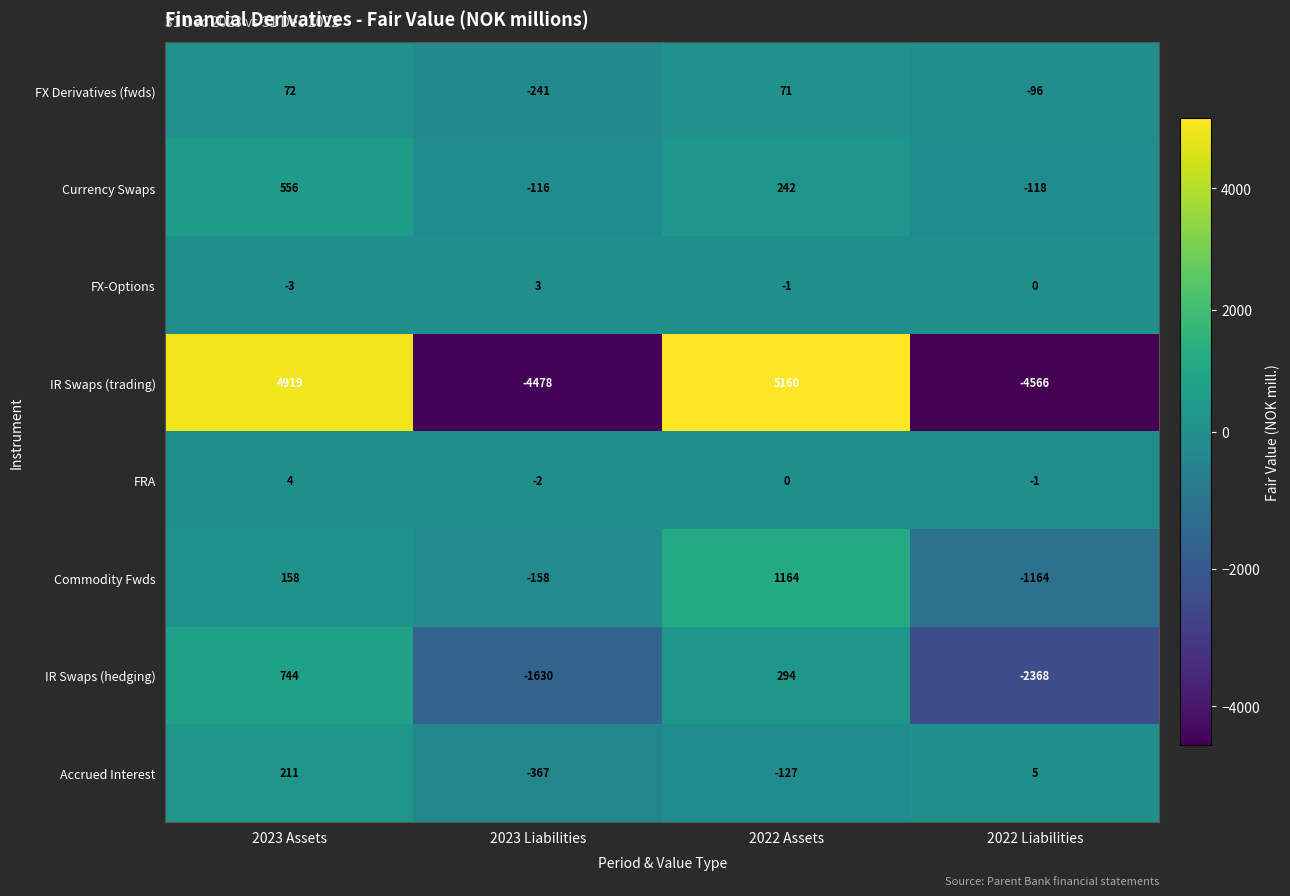

Which series has the largest range (max minus min)?

IR Swaps (trading)